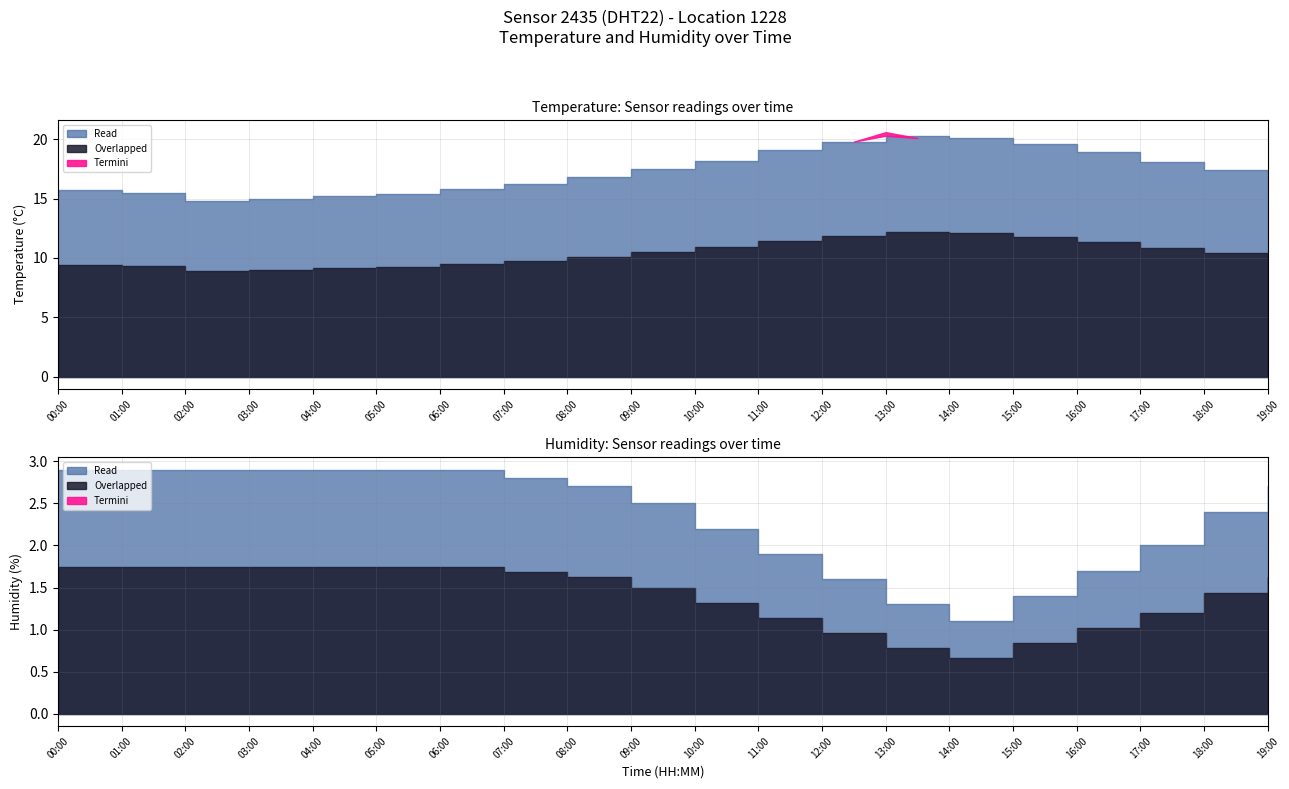

True or false: temperature and humidity intersect in this chart.

False